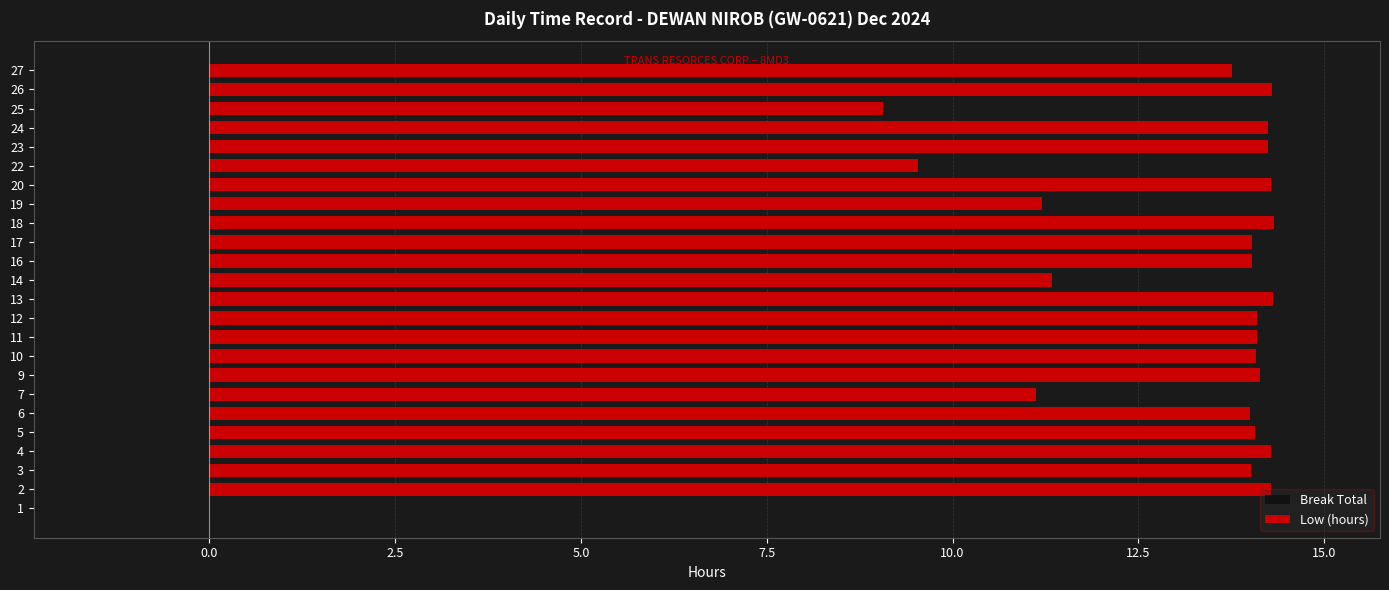

Between 7 and 24, which is larger?

24